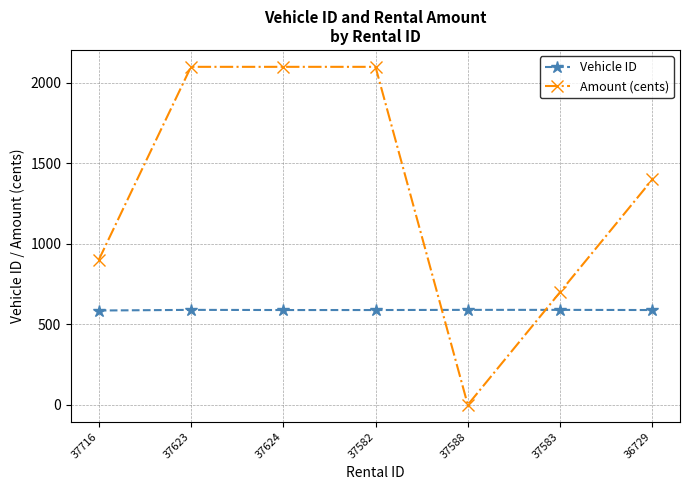

Count the Vehicle ID values in the range 589 to 590.

6